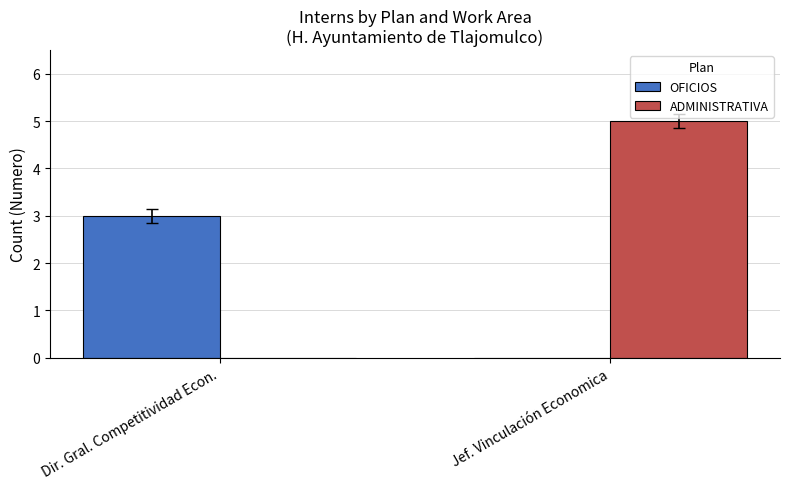

What is the total value across all series at Dir. Gral. Competitividad Econ.?

3